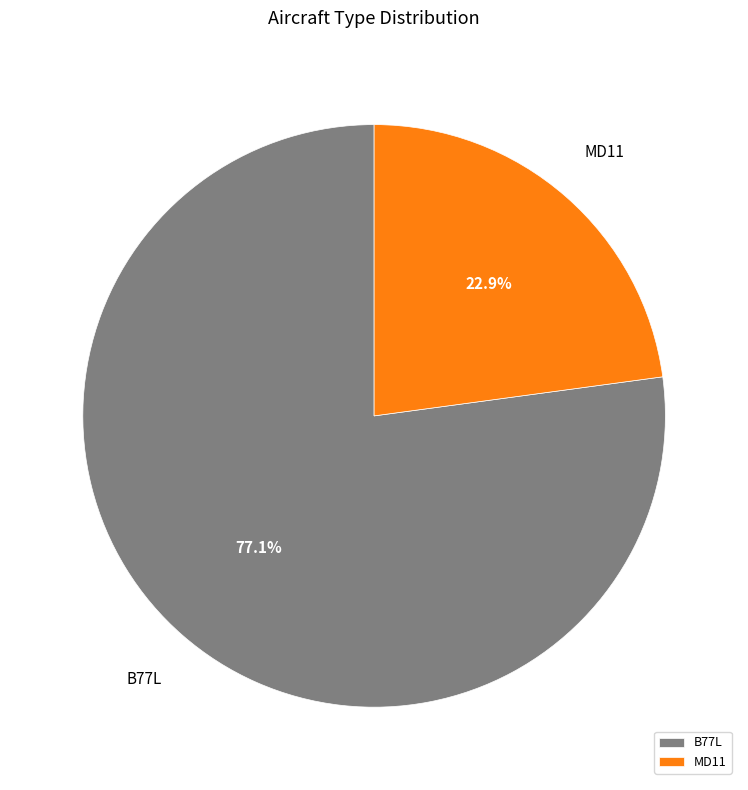

What is the total percentage of MD11 and B77L?

100.0%